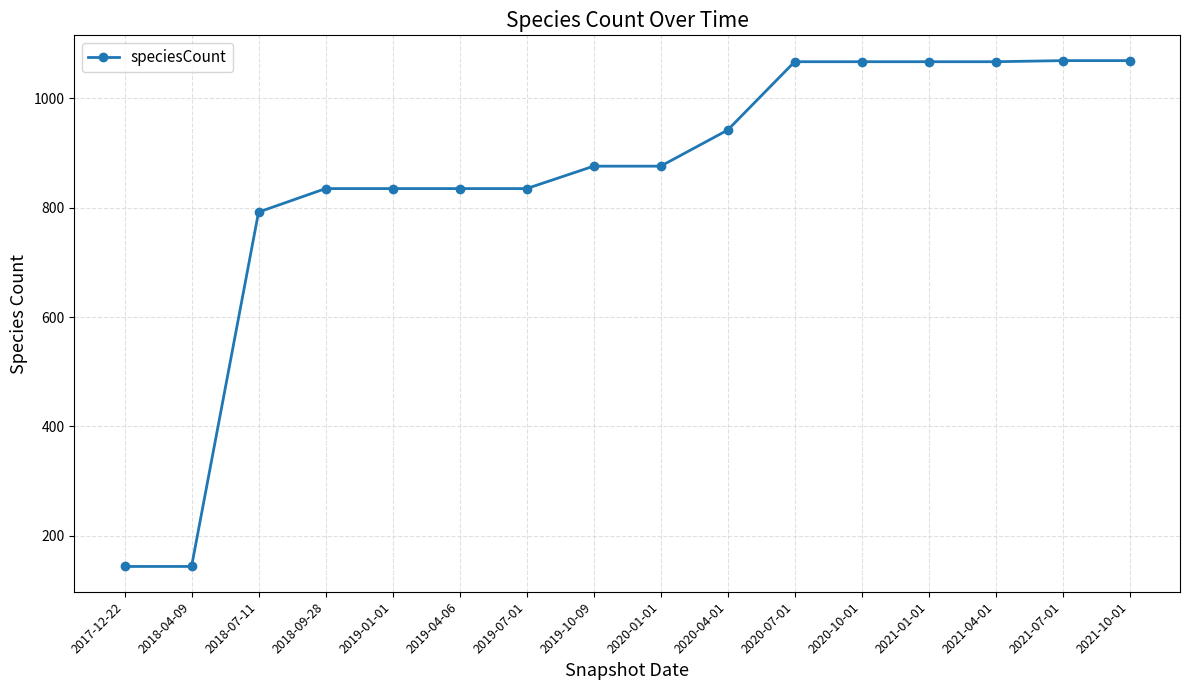

Which has a higher value, 2020-01-01 or 2018-07-11?

2020-01-01